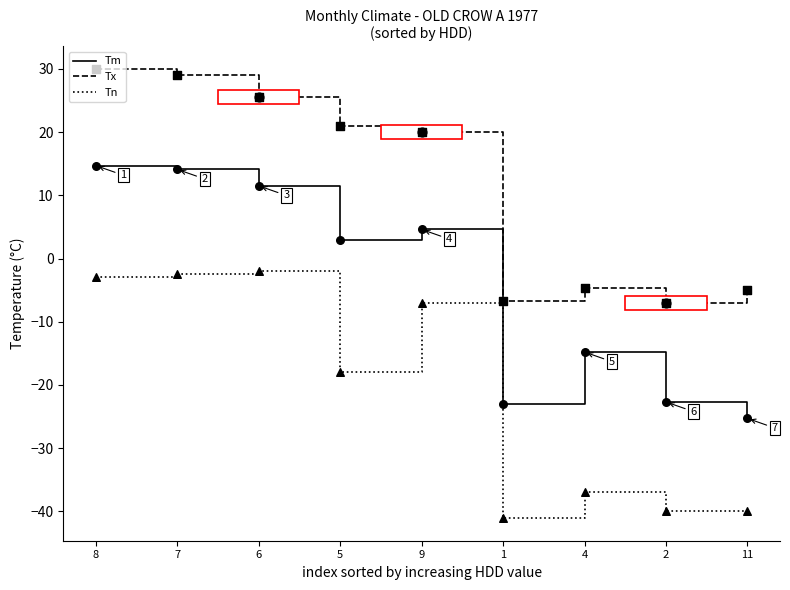

What is the difference between the highest and lowest values at 5?

39.0